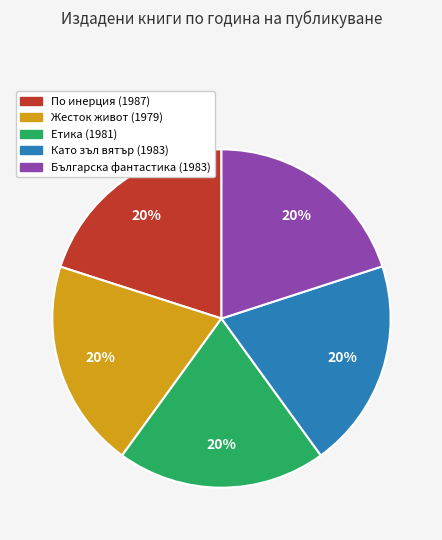

True or false: По инерция (1987) accounts for 20% of the total.

True